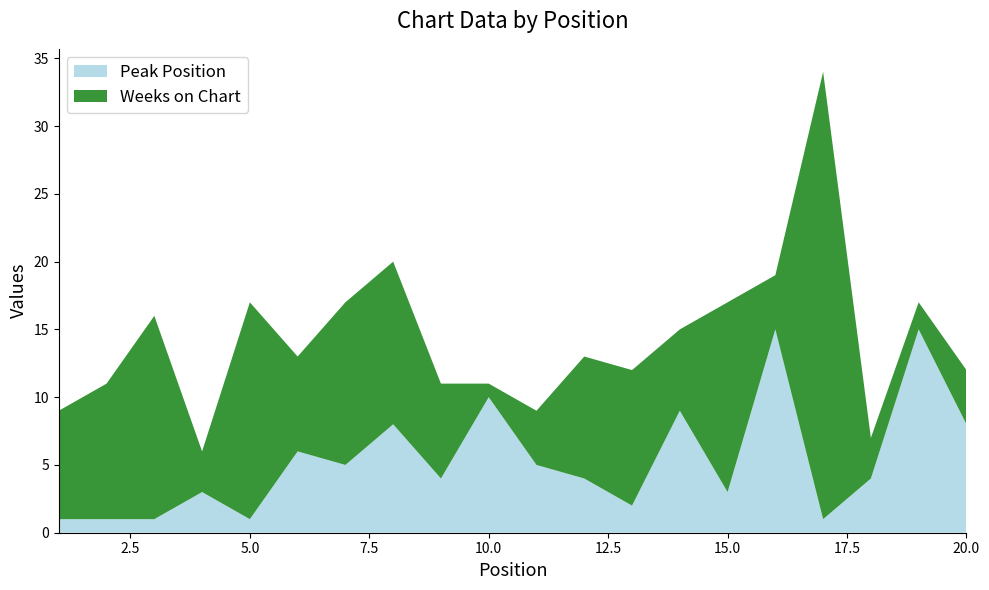

Reading left to right, transcribe all the data shown in this chart.

Peak Position: 1	1	1	3	1	6	5	8	4	10	5	4	2	9	3	15	1	4	15	8
Weeks on Chart: 8	10	15	3	16	7	12	12	7	1	4	9	10	6	14	4	33	3	2	4